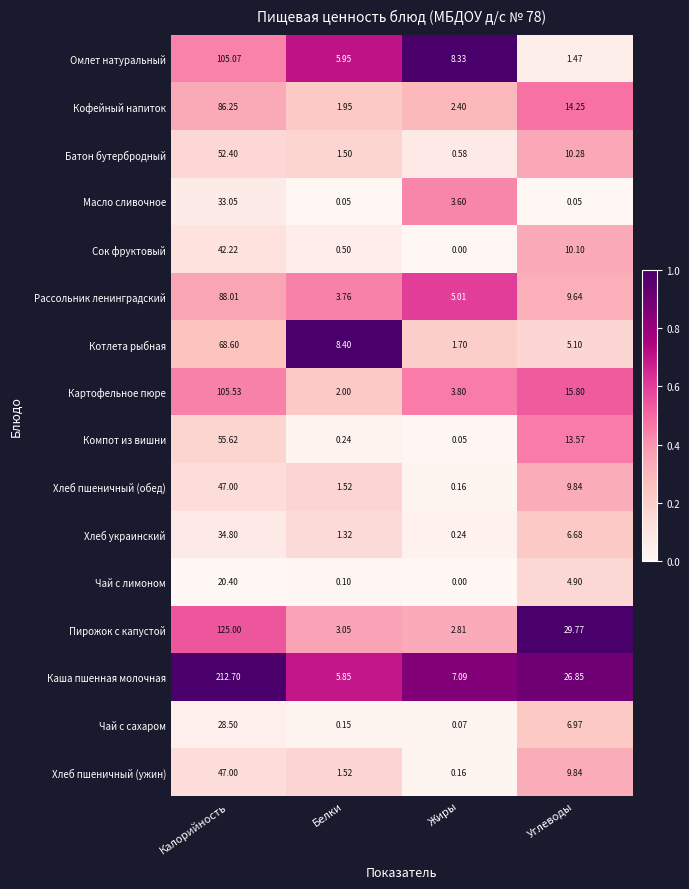

Where is Сок фруктовый nearest to the value 21?

Углеводы